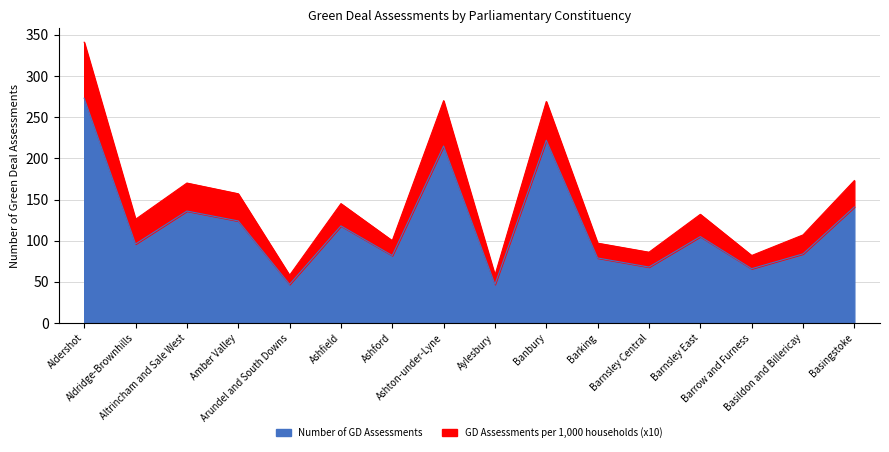

What is the maximum value for Number of GD Assessments?

273